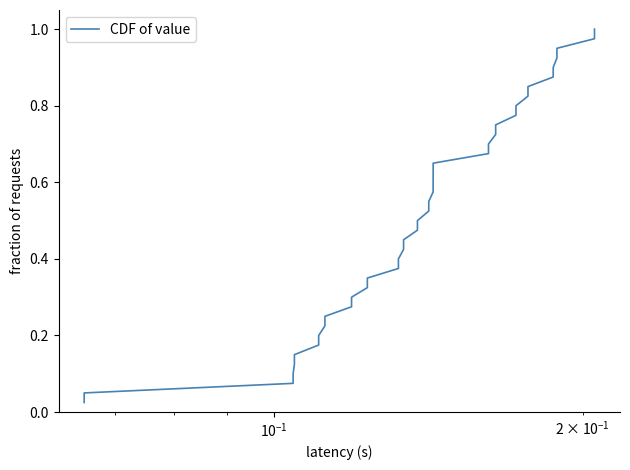

What is the difference between the maximum and minimum values?

1.0